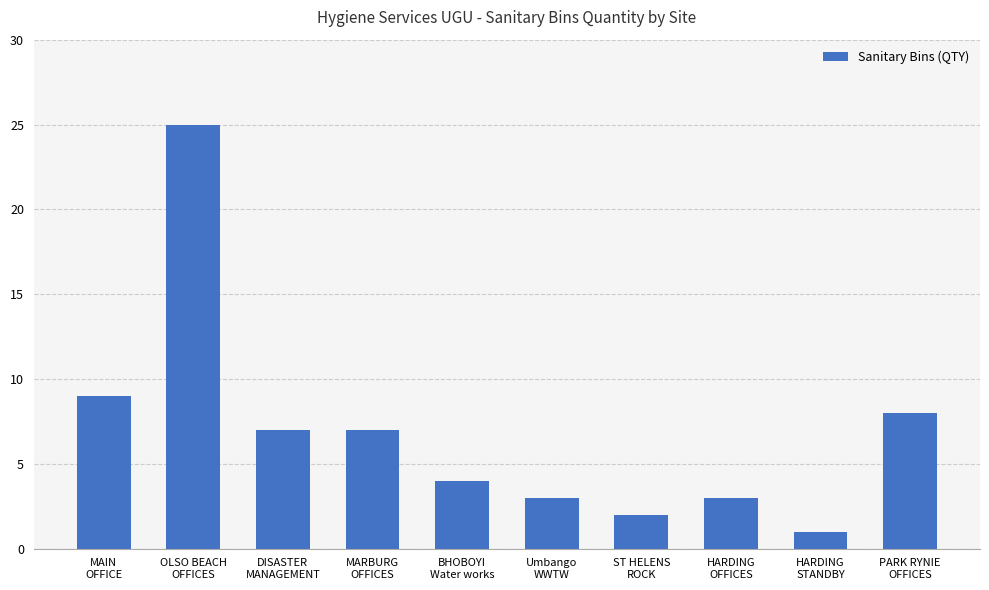

What is the label of the 2nd bar from the right?

HARDING
STANDBY